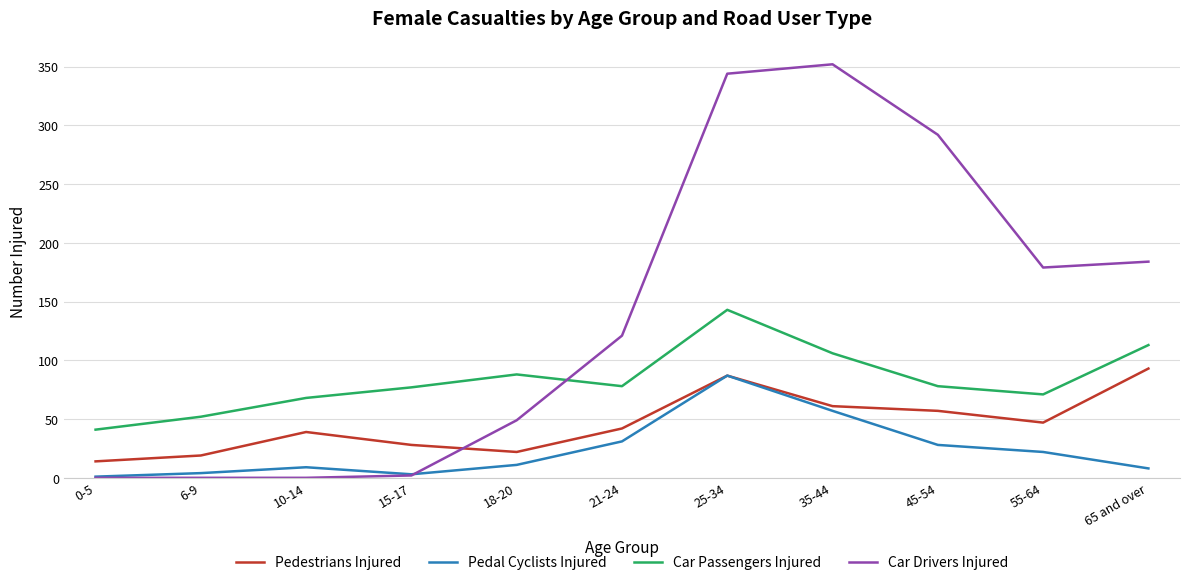

How many categories are shown in the chart?

11